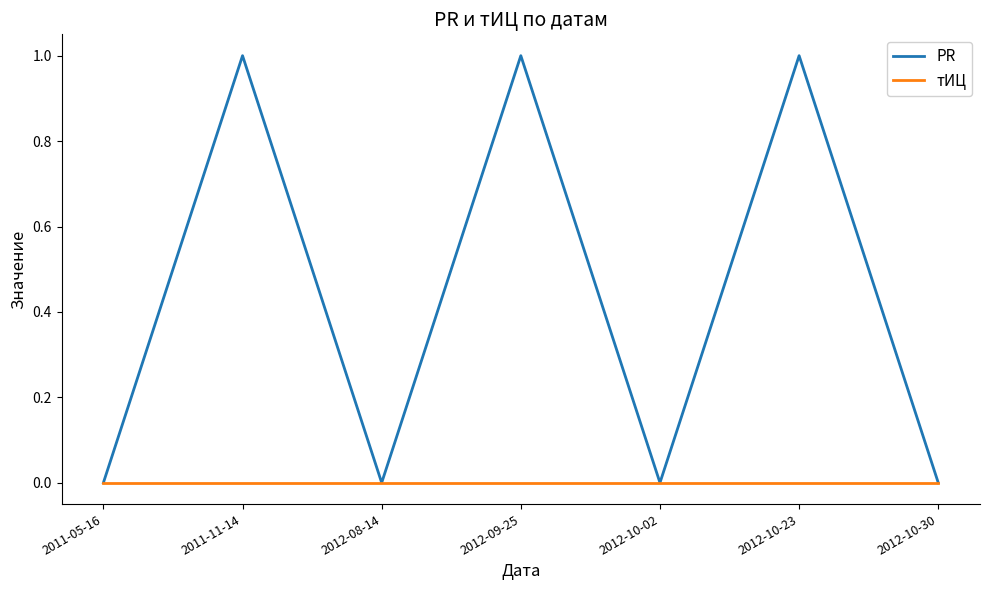

How many series are shown in this chart?

2